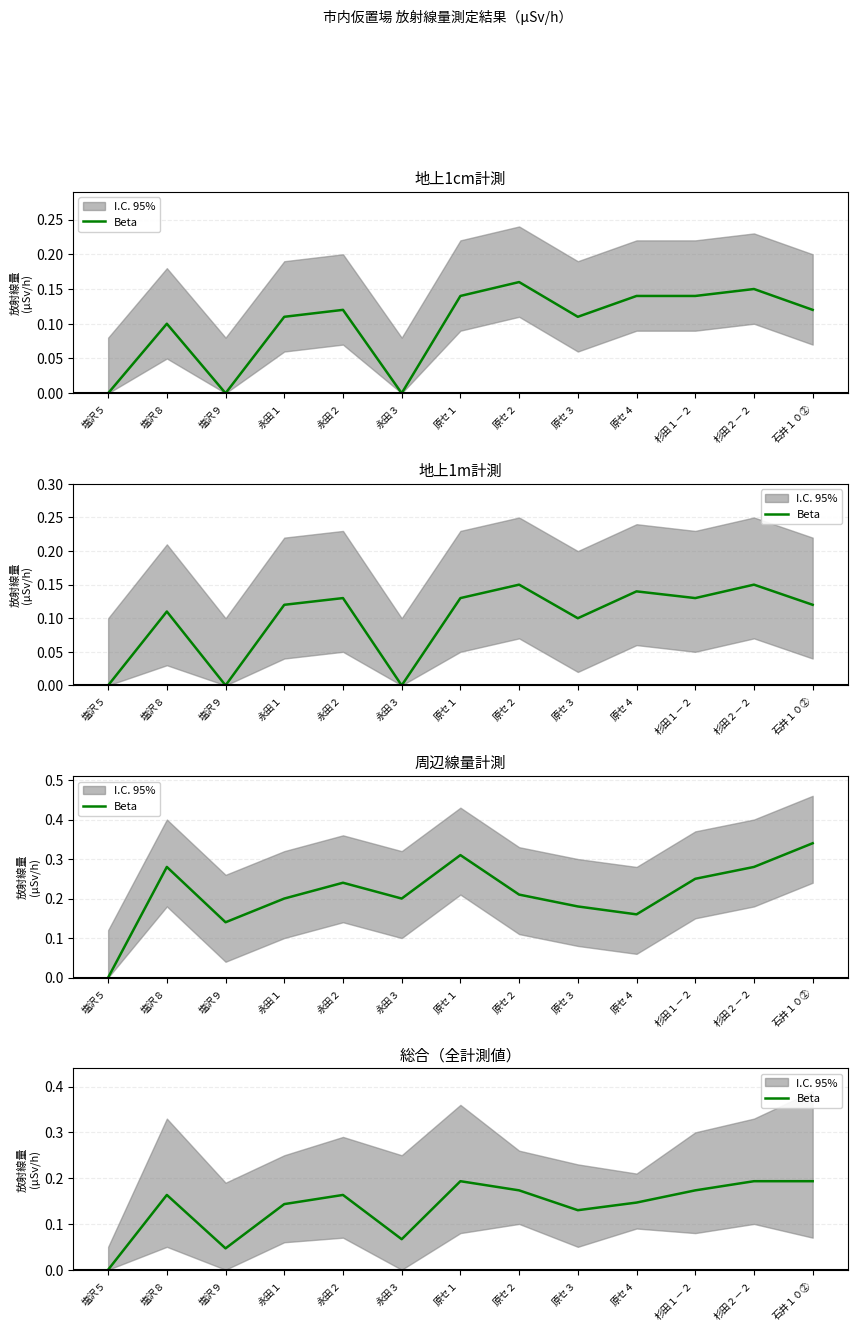

True or false: the data has more than 0 interior local peaks.

True